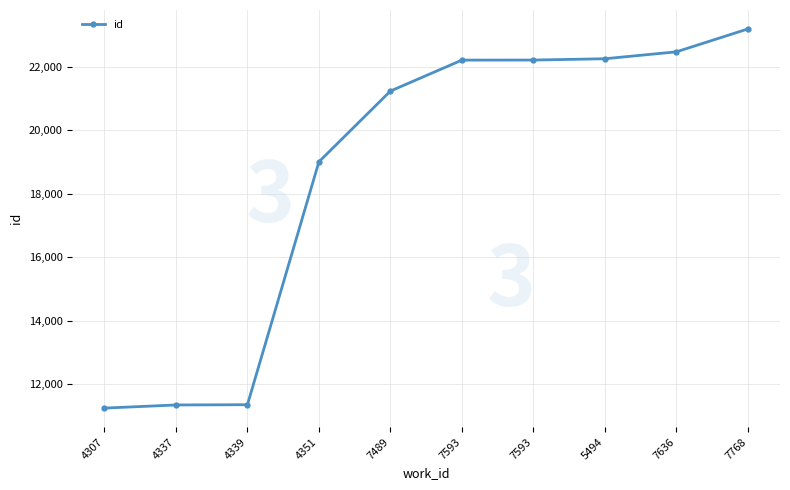

What is the sum of the values at 7636 and 4339?

33815